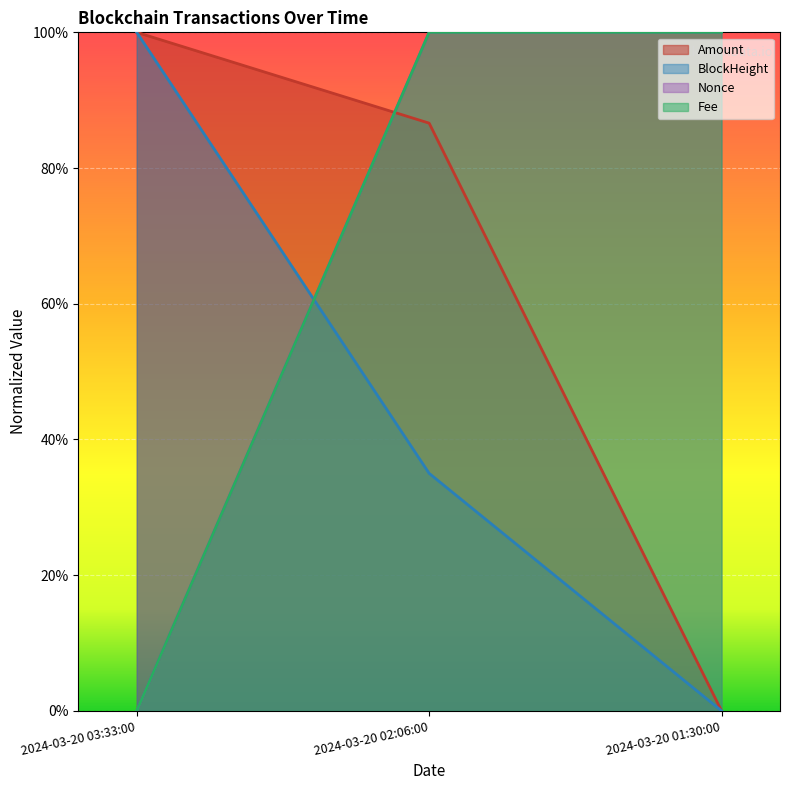

What is the label of the 3rd point from the right?

2024-03-20 03:33:00